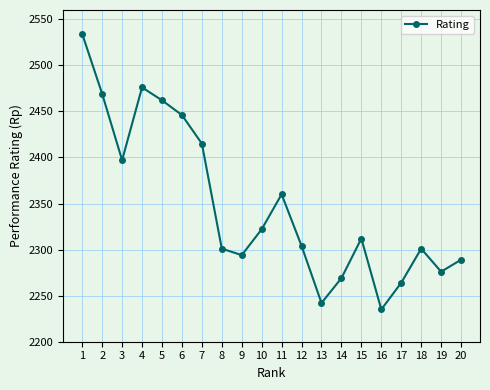

What is the maximum value shown in the chart?

2534